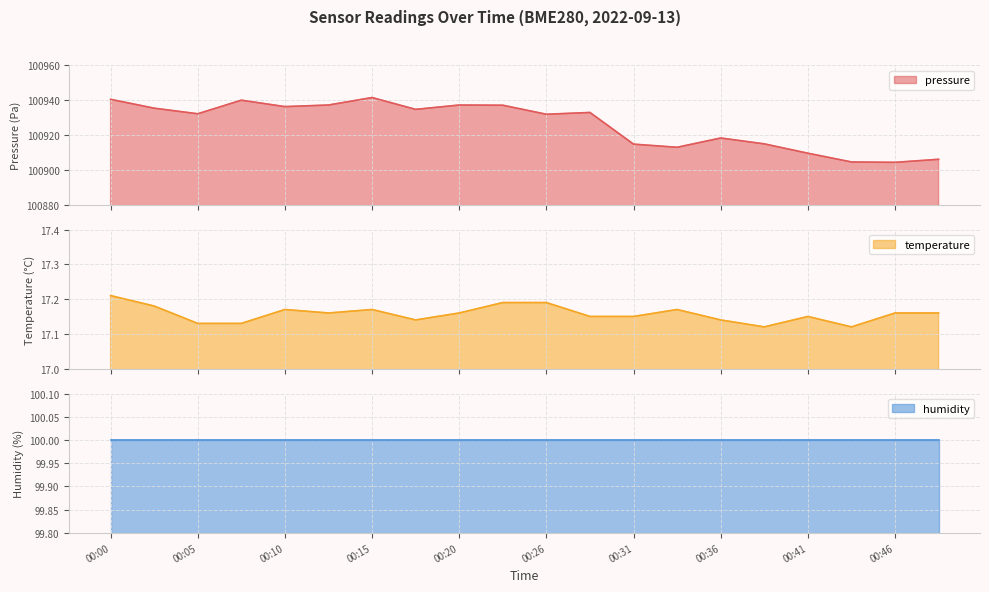

At which label does pressure first exceed 100932?

00:00